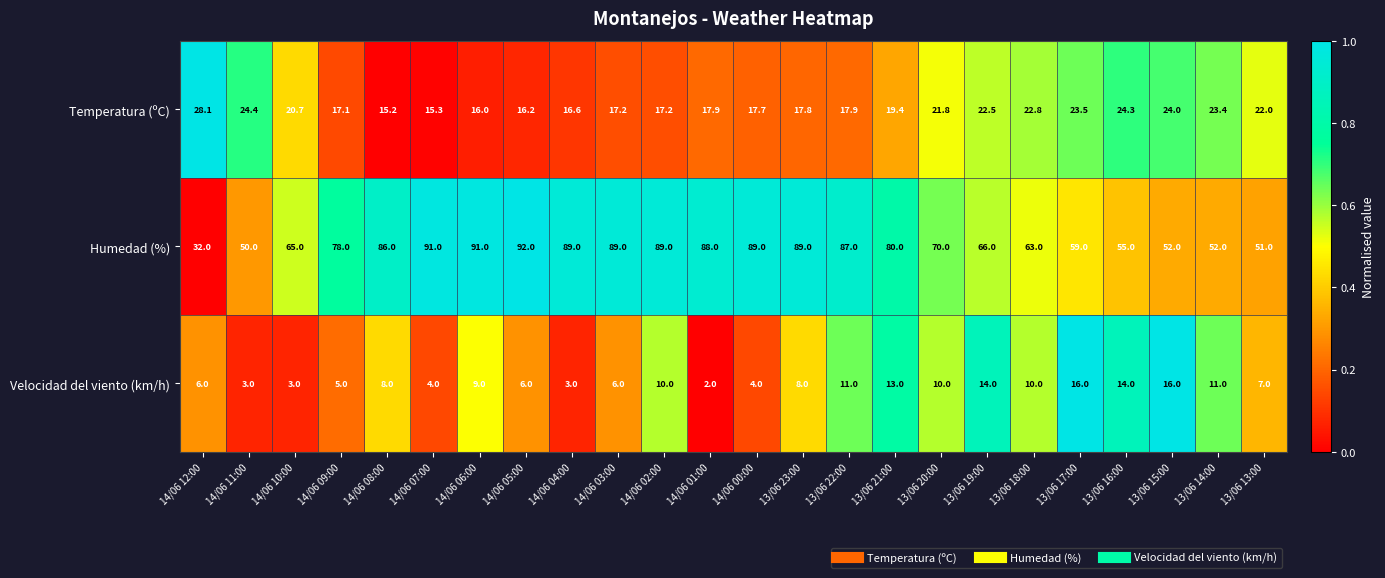

Which label corresponds to the smallest value in the chart?

14/06 01:00